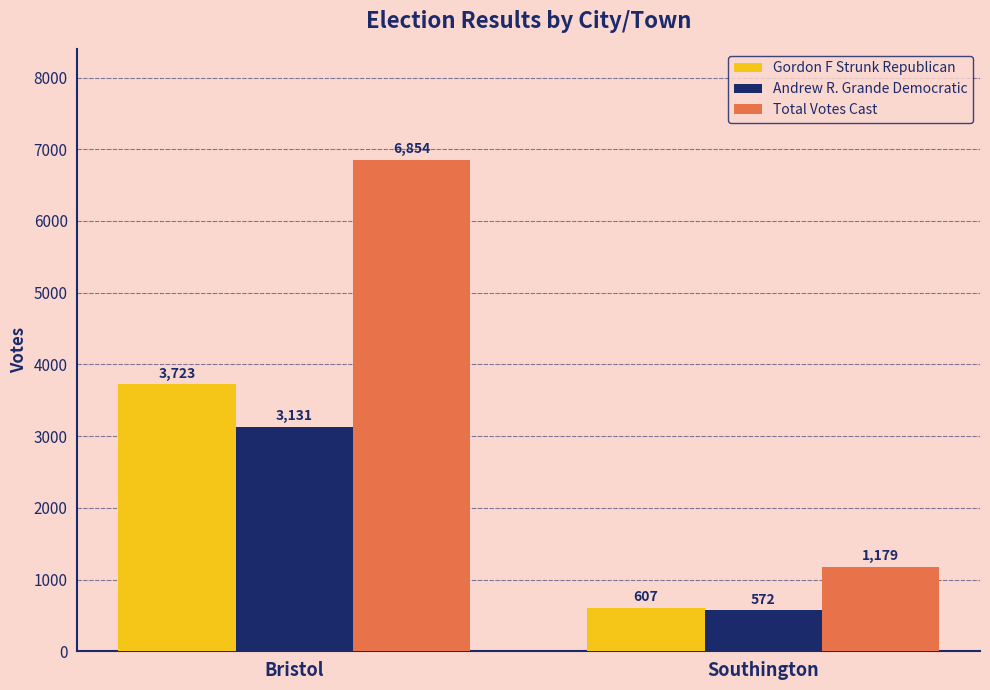

True or false: Andrew R. Grande Democratic has a value of 841 at Southington.

False